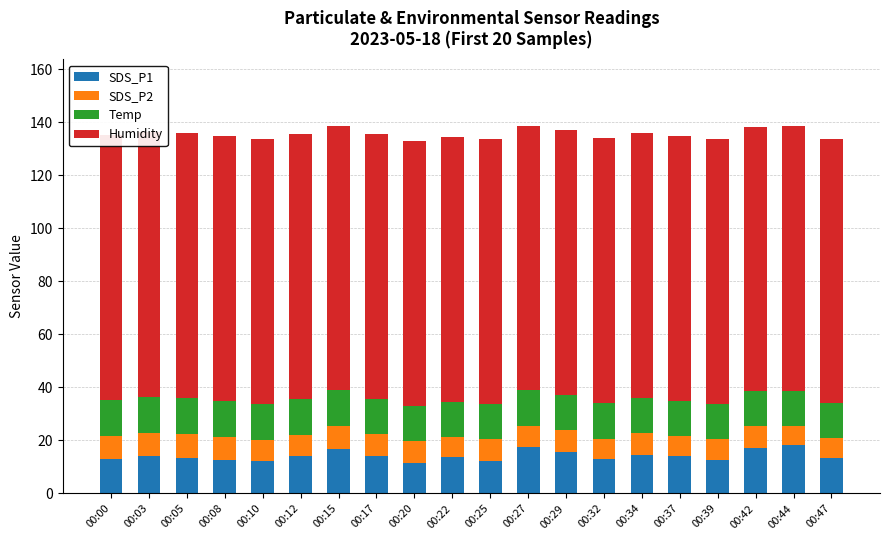

Which series changed the most between 00:22 and 00:27?

SDS_P1